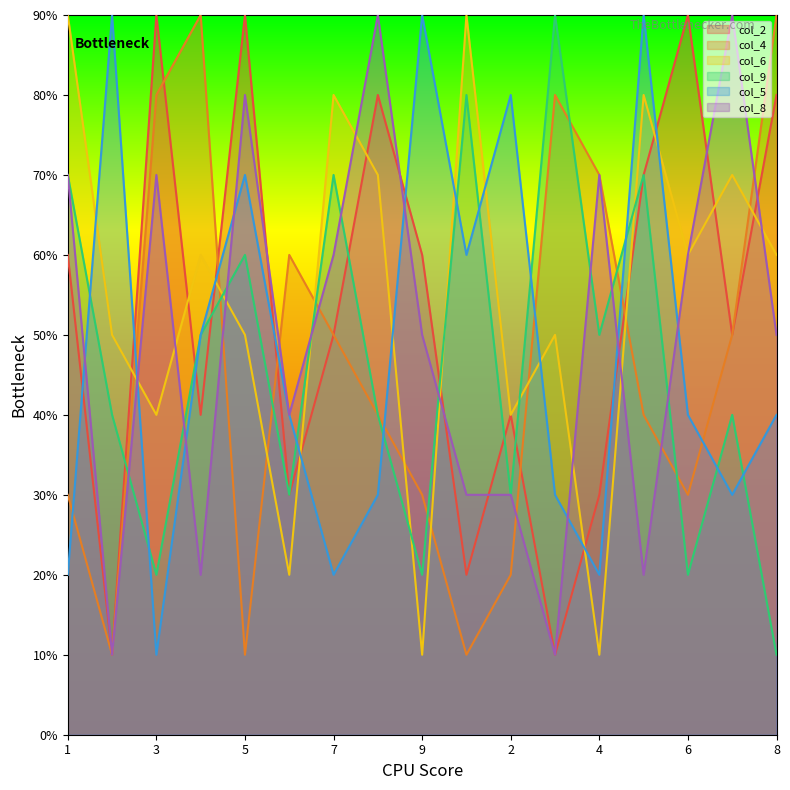

At which label is col_4 closest to 5?

7